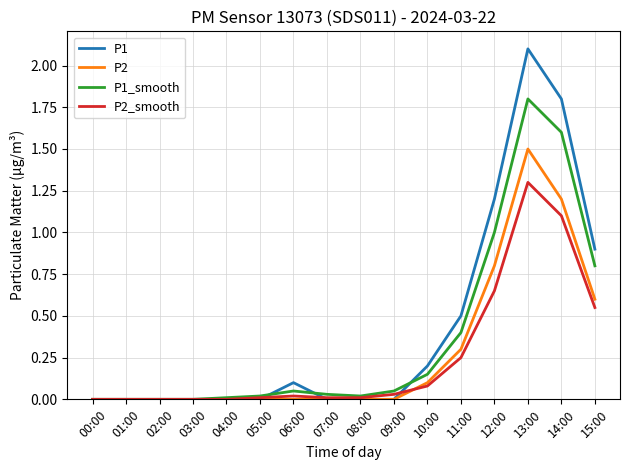

How many lines are shown in the chart?

4